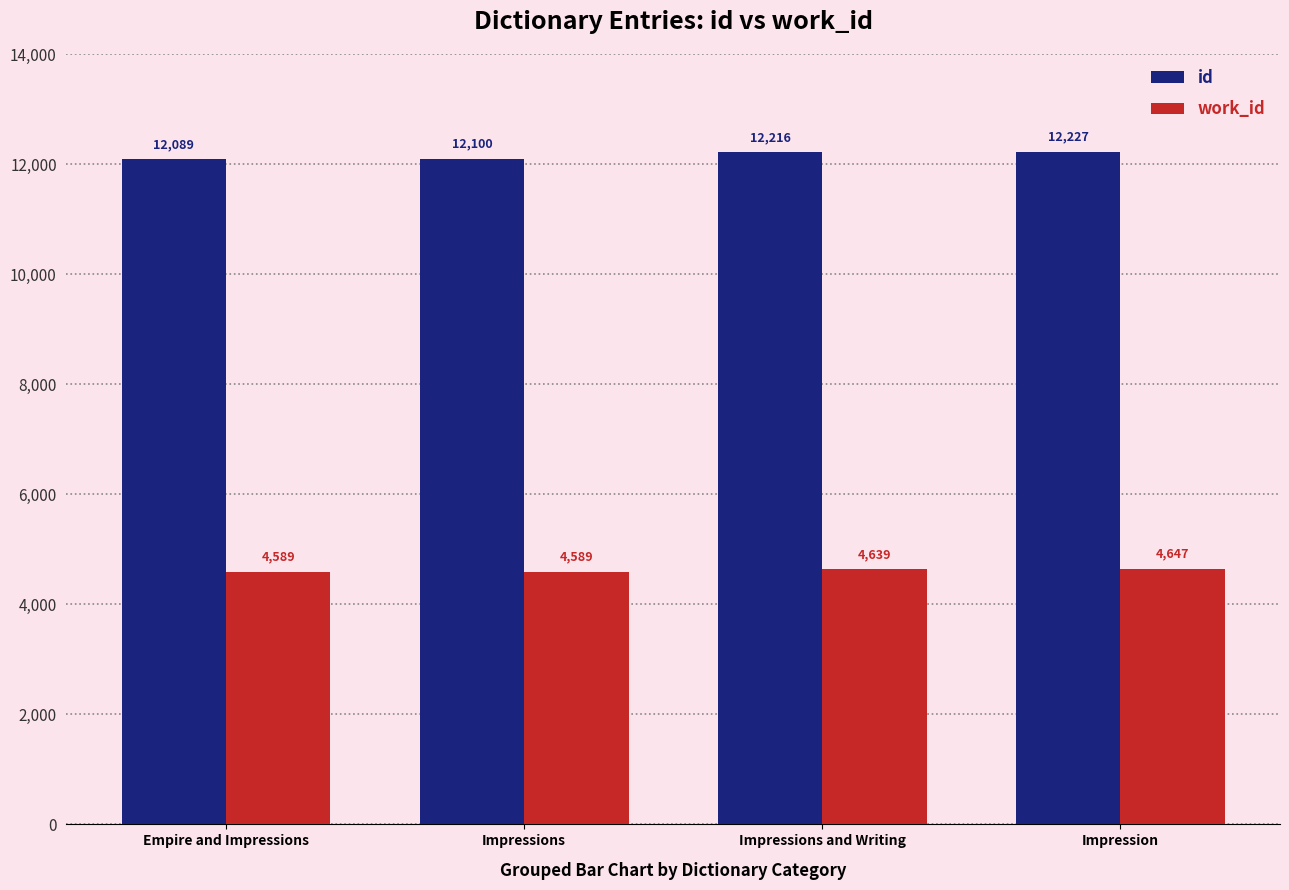

At which category does the chart reach its peak across all series?

Impression